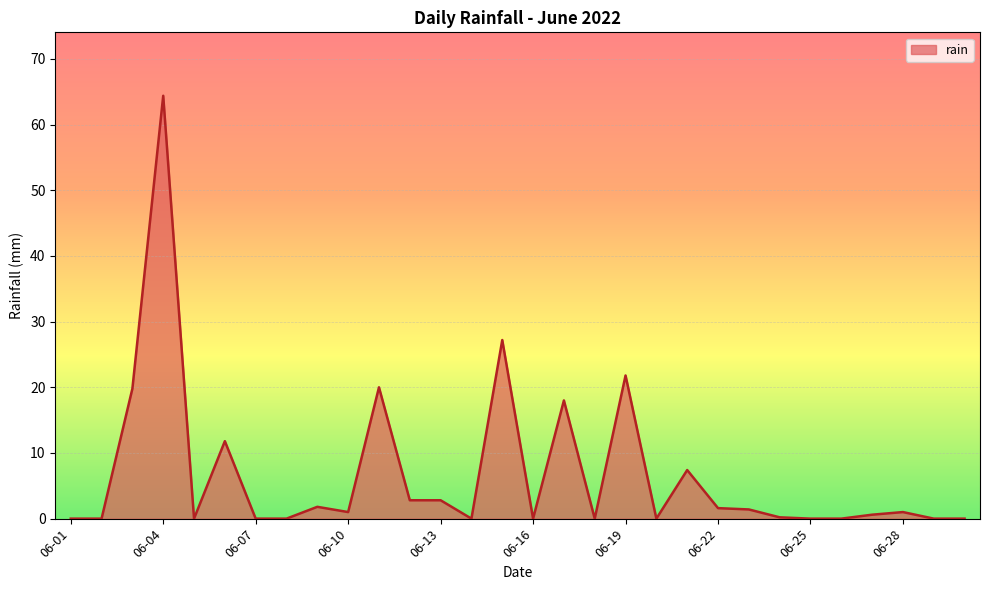

What is the maximum value shown in the chart?

64.4